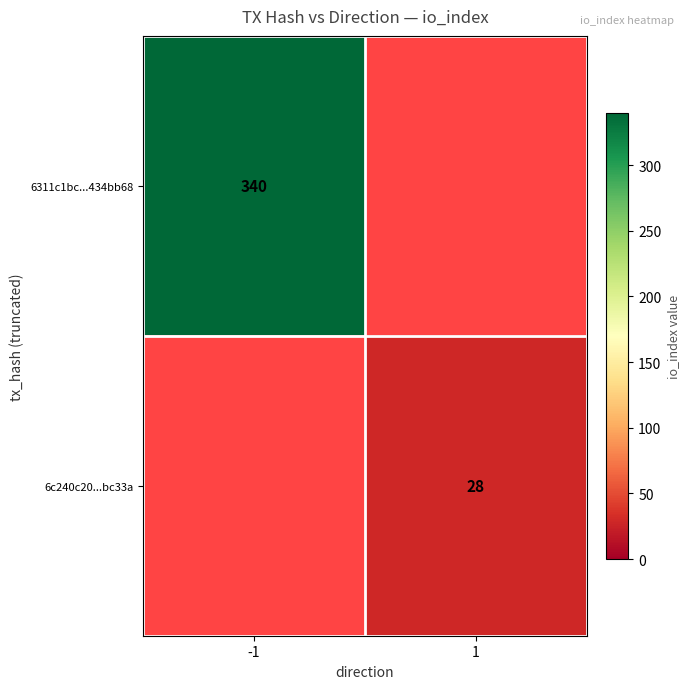

Is the value of 6311c1bc...434bb68 at -1 greater than the value of 6c240c20...bc33a at 1?

Yes